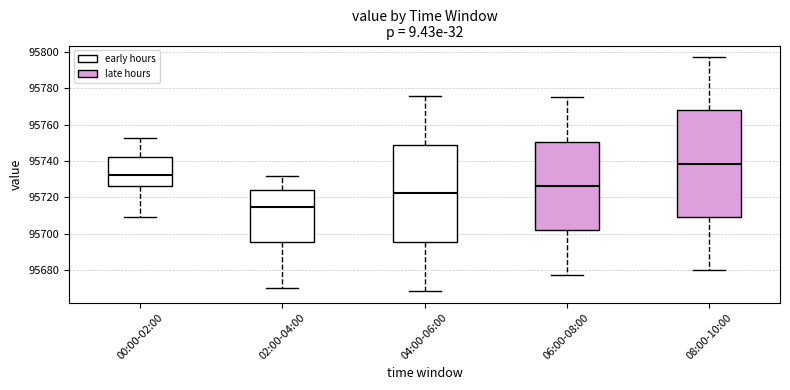

Where does the upper whisker of the box for 06:00-08:00 end on the y-axis? The values are not printed on the chart, so give them approximately, as read against the axis.

95776